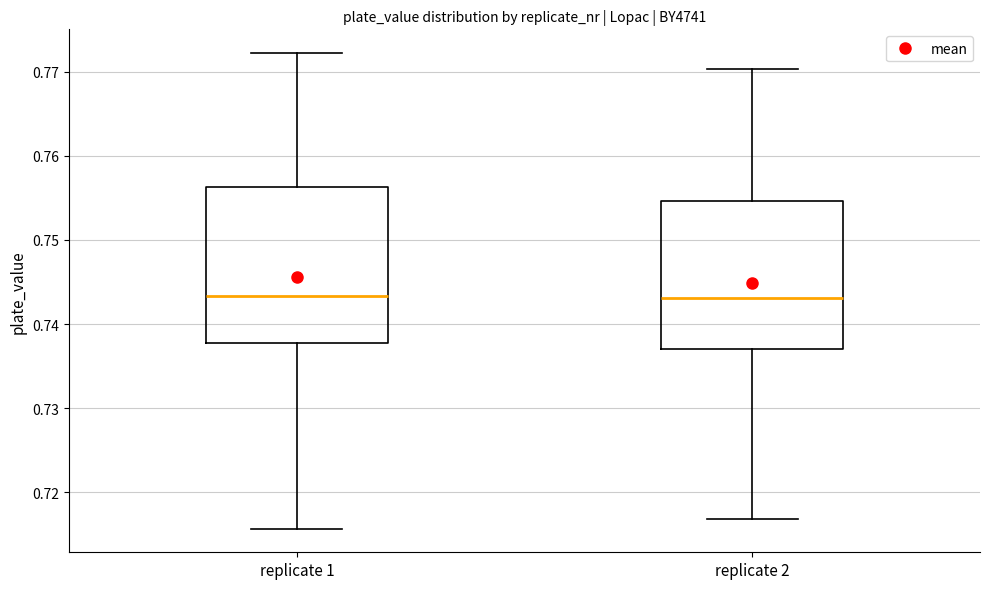

Where is the lower edge of the box for replicate 1 on the y-axis? The values are not printed on the chart, so give them approximately, as read against the axis.

0.738